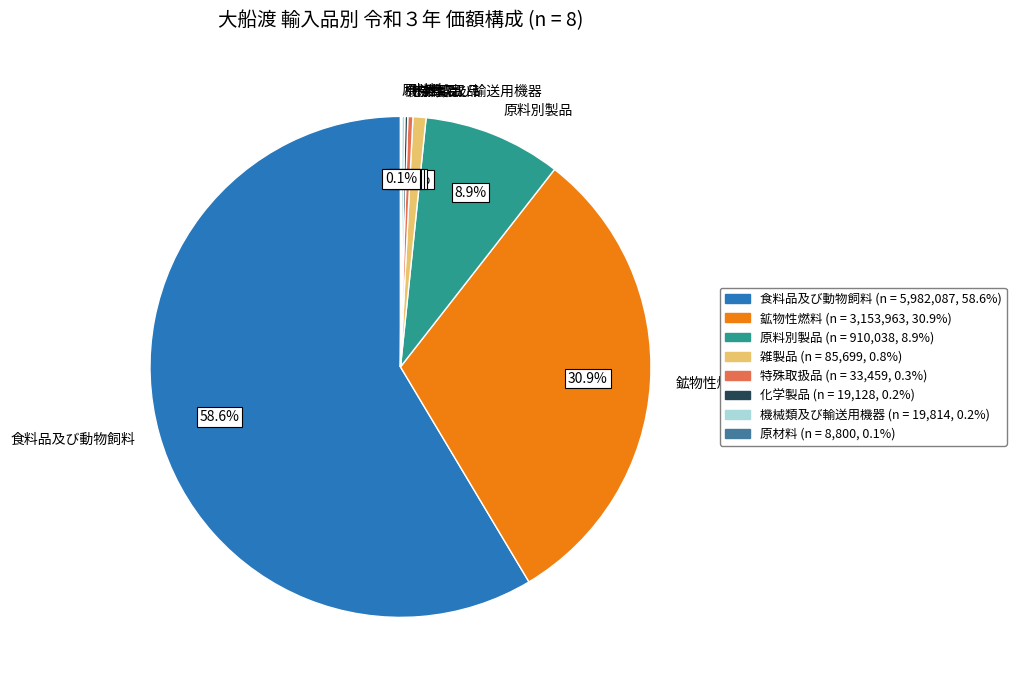

Does 鉱物性燃料 account for over 50% of the chart?

No